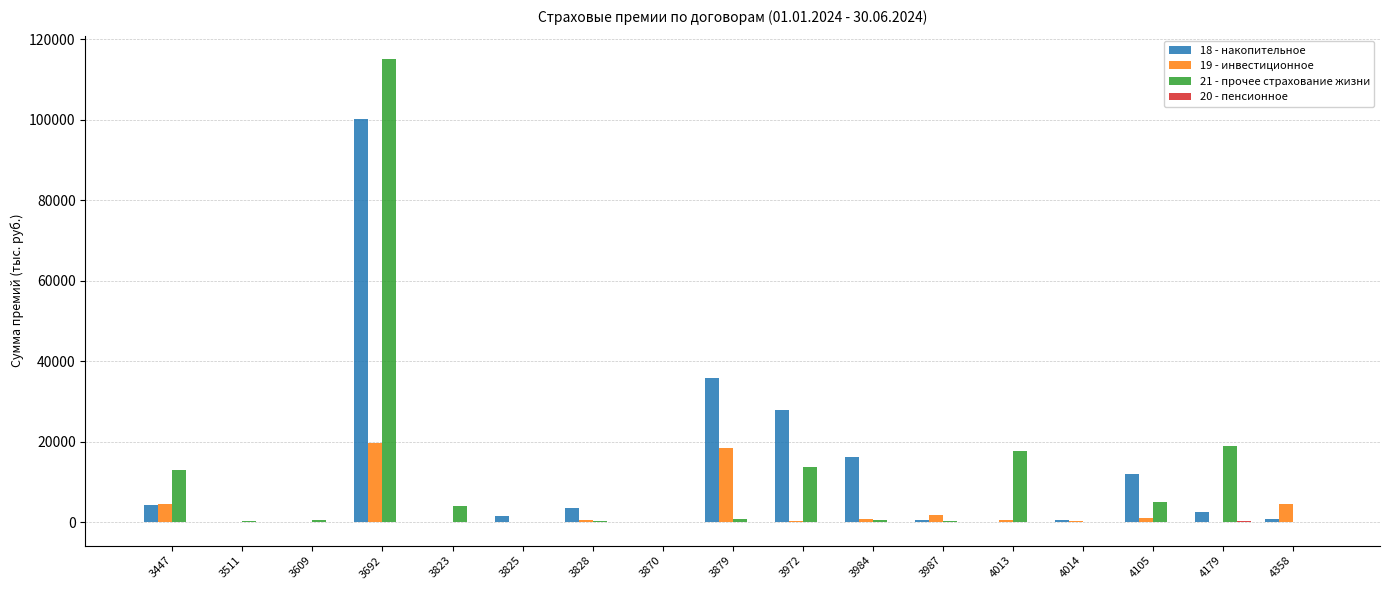

How many distinct data groups are displayed?

4